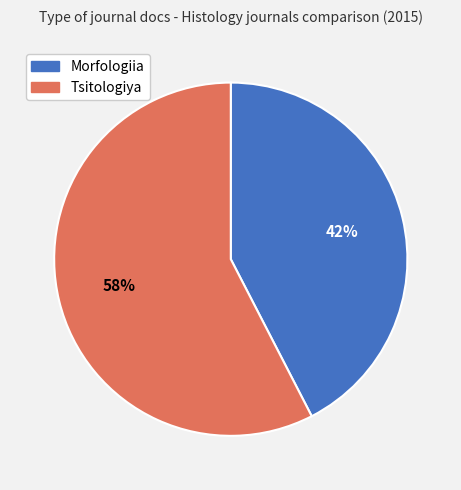

Between Morfologiia and Tsitologiya, which is larger?

Tsitologiya